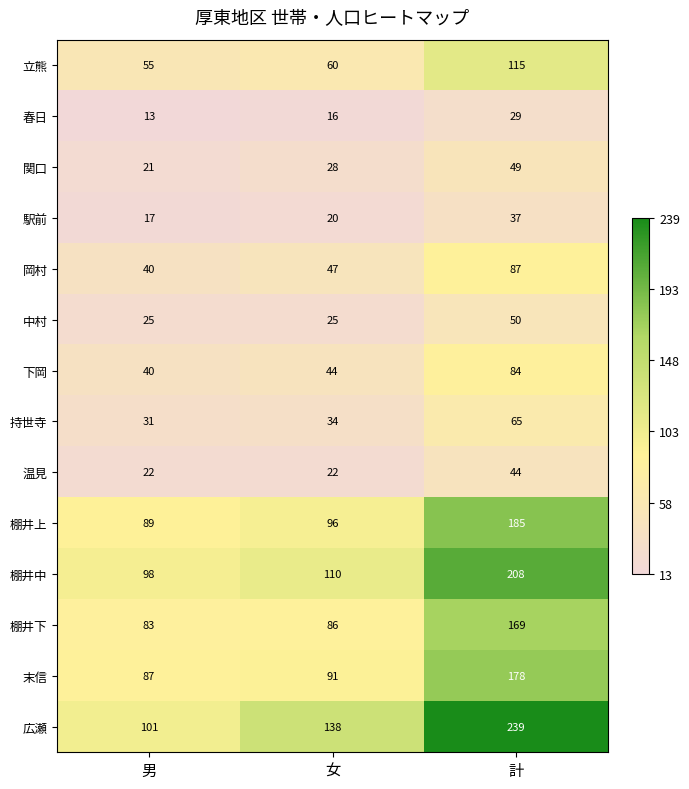

Which series has the largest range (max minus min)?

広瀬